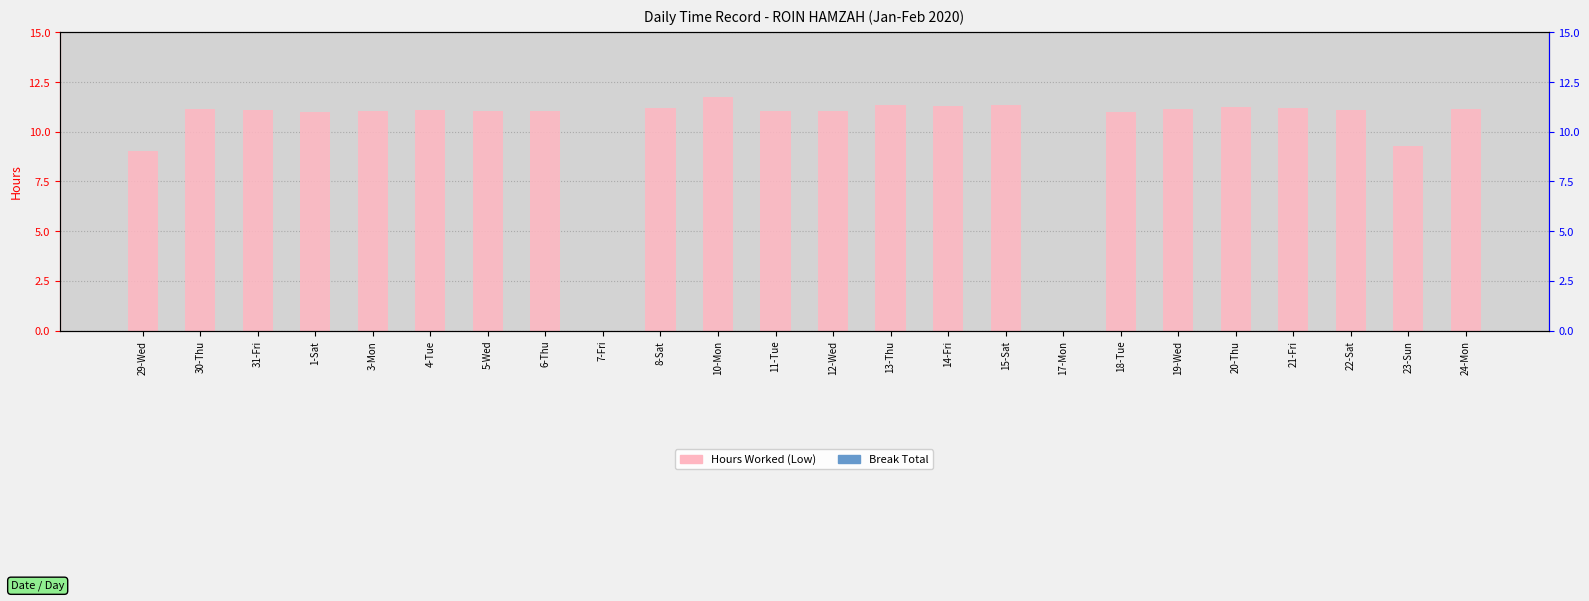

Which series has the largest total across all categories?

Hours Worked (Low)